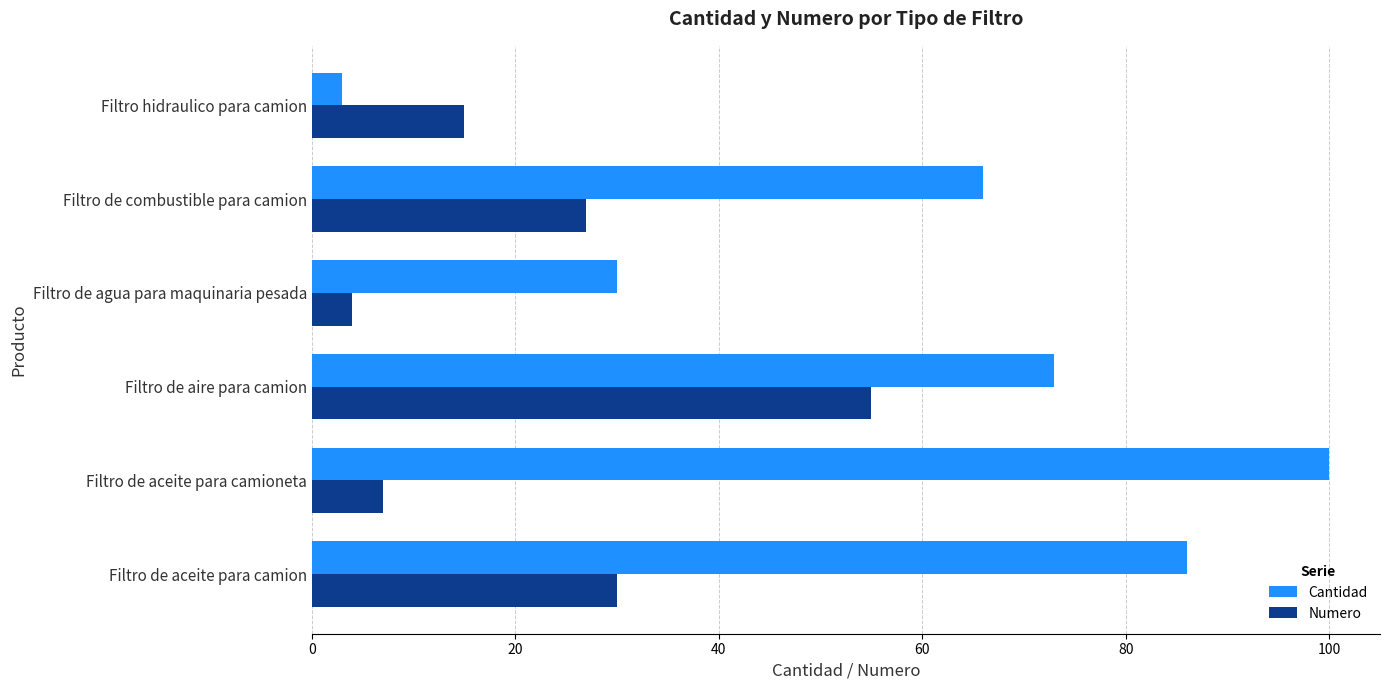

Count the number of data series in this chart.

2